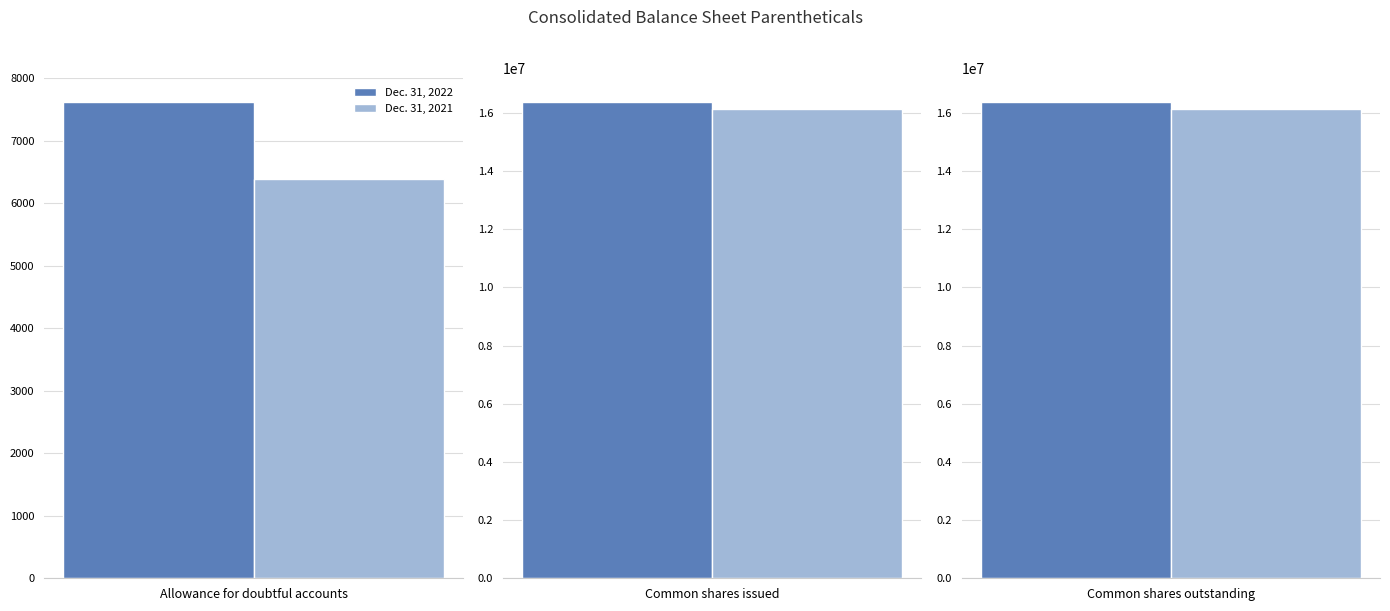

Where is Dec. 31, 2022 nearest to the value 8192152?

Allowance for doubtful accounts